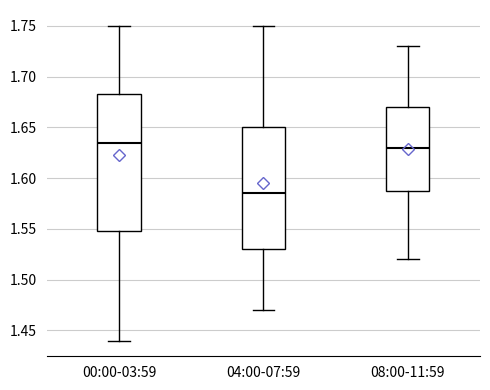

Comparing the boxes themselves (not the whiskers), which one is the tallest?

00:00-03:59